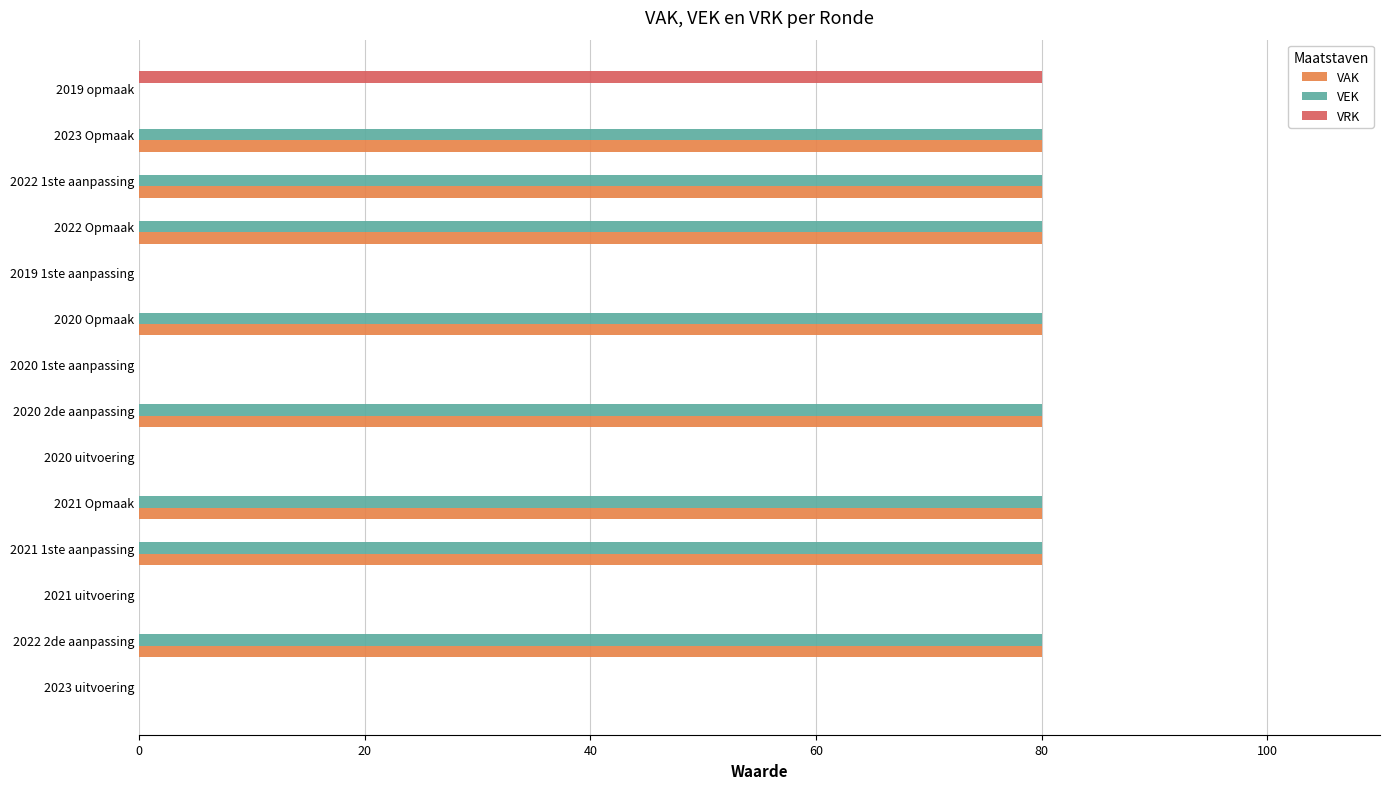

What is the total value across all series at 2020 2de aanpassing?

160